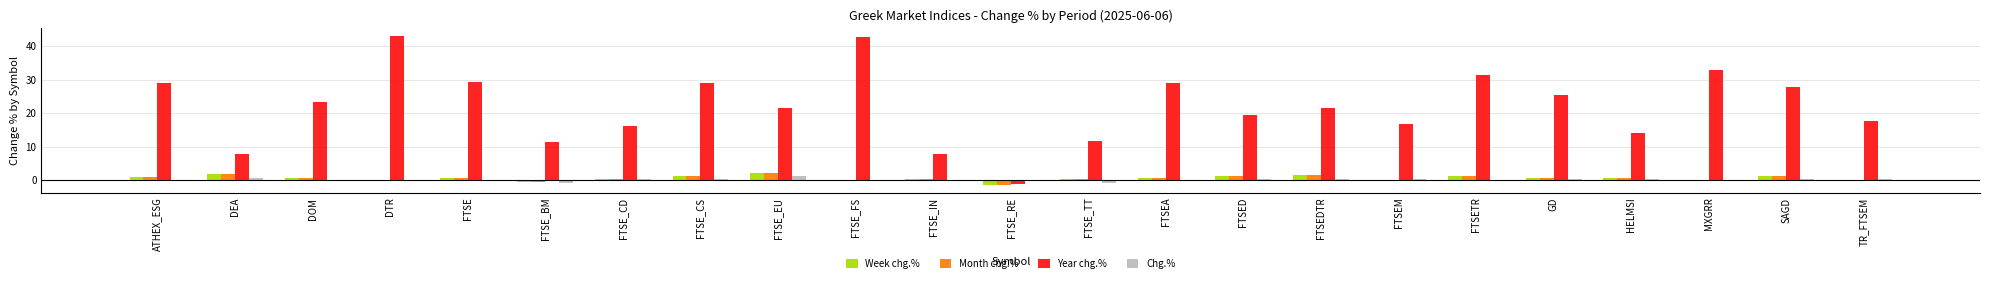

How many groups of bars are there?

23